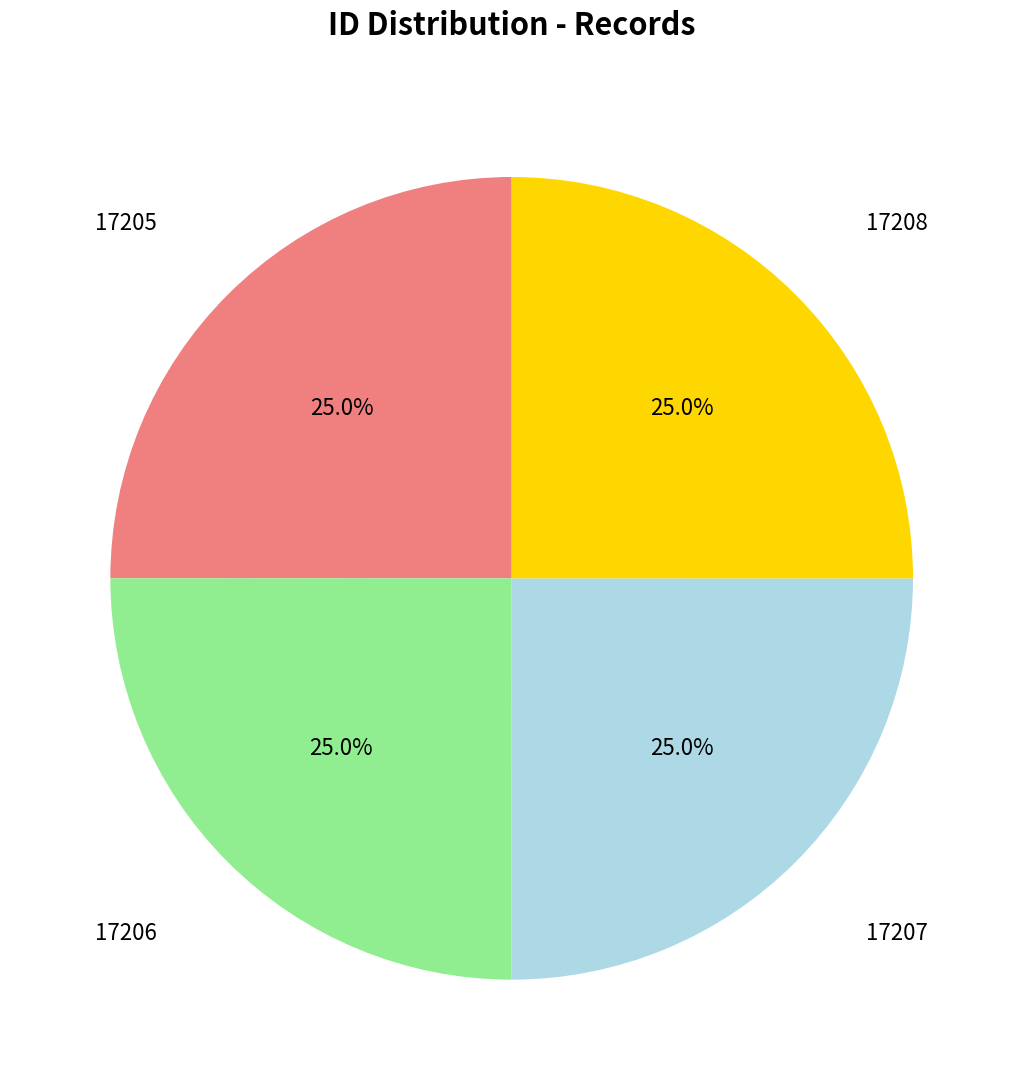

Is there a majority slice in this chart?

No